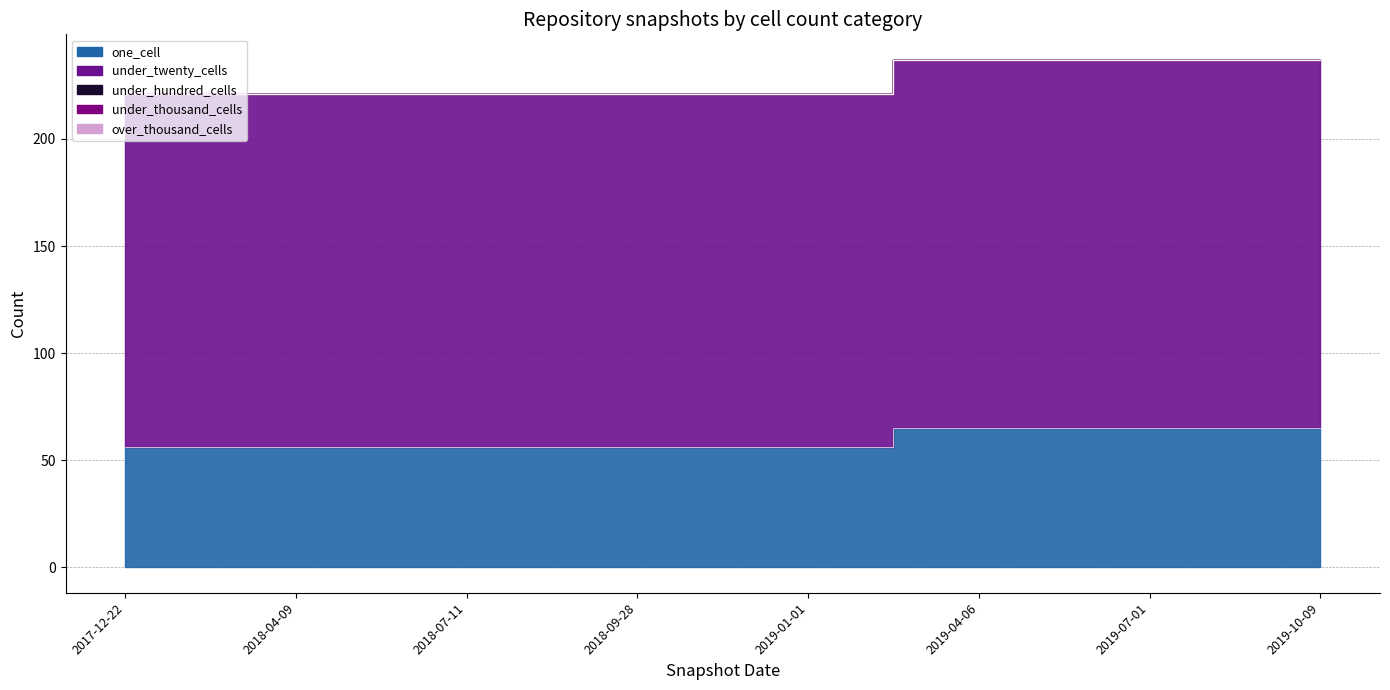

List the labels in order of under_hundred_cells value, smallest first.

2017-12-22, 2018-04-09, 2018-07-11, 2018-09-28, 2019-01-01, 2019-04-06, 2019-07-01, 2019-10-09